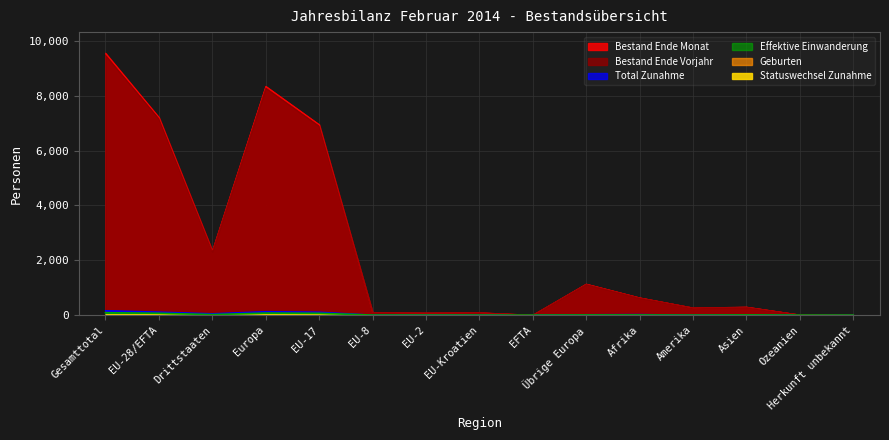

In Effektive Einwanderung, how many points are lower than both neighbors (excluding endpoints)?

2